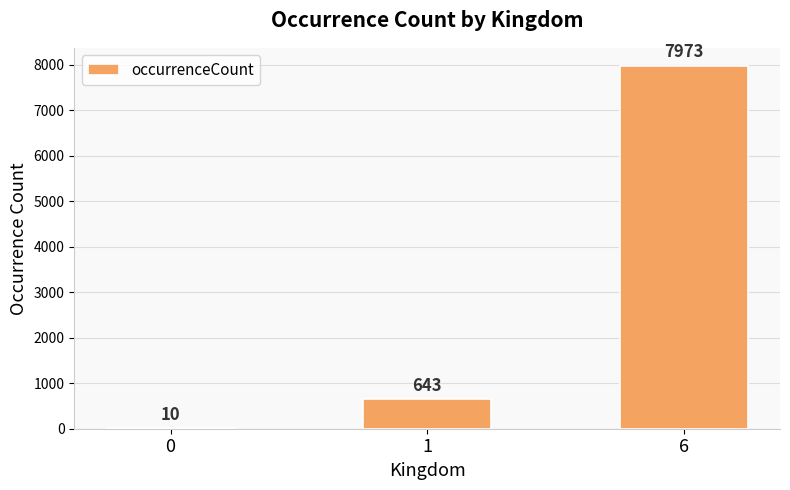

Reading right to left, what are all the values shown in this chart?

6=7973	1=643	0=10